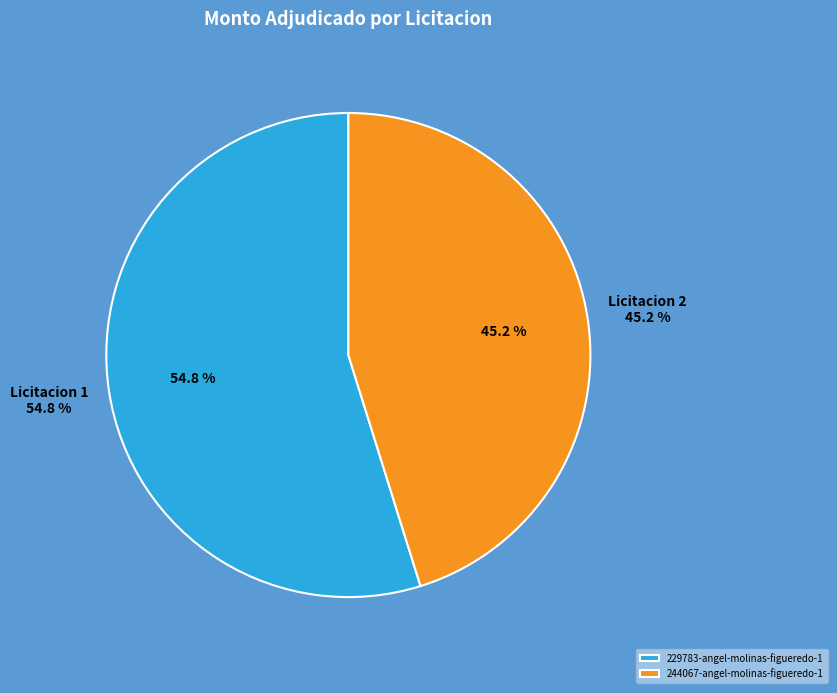

Is the sum of 229783-angel-molinas-figueredo-1 and 244067-angel-molinas-figueredo-1 greater than half?

Yes